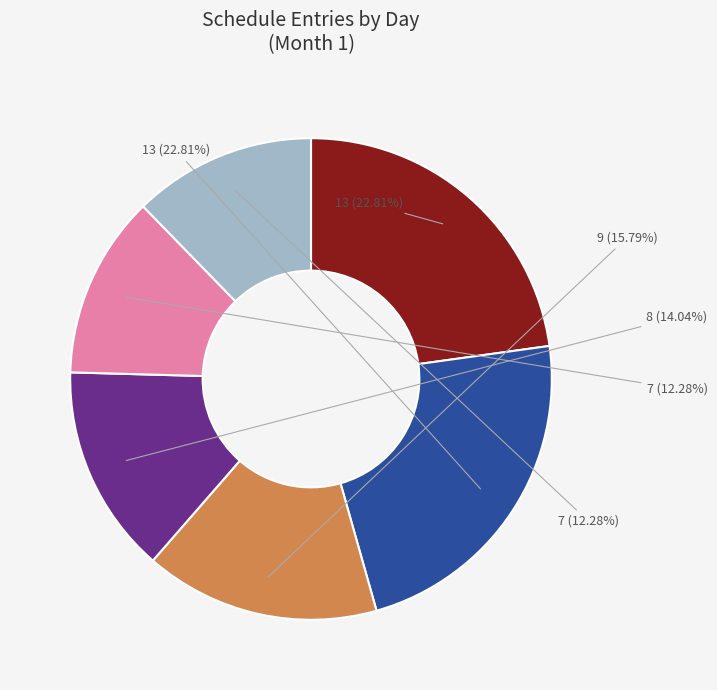

Is there a majority slice in this chart?

No